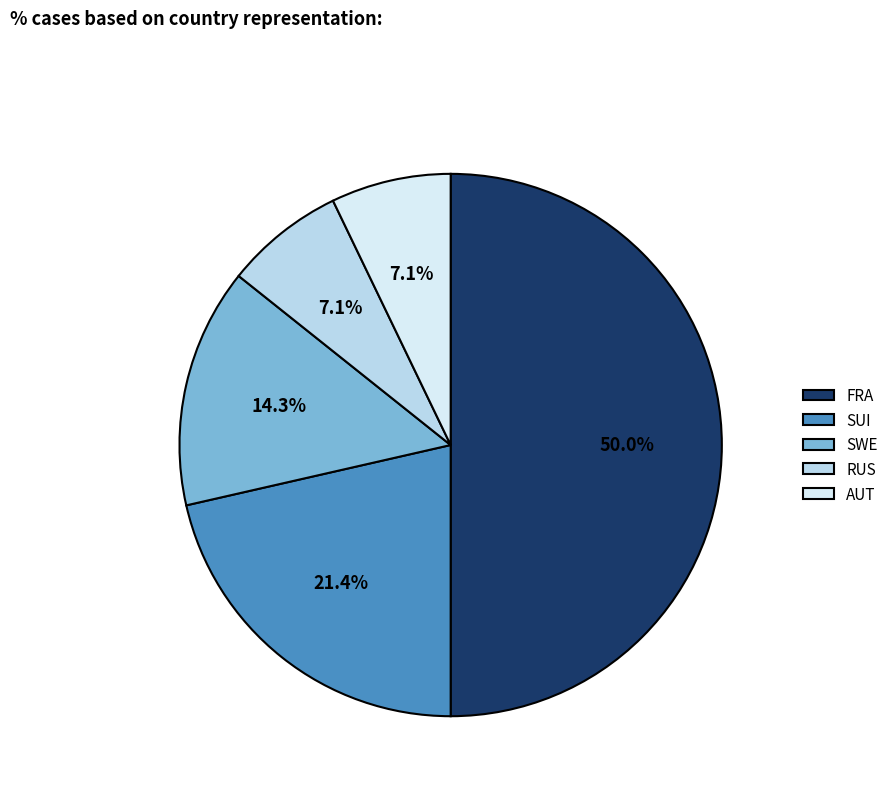

Which has a higher value, FRA or RUS?

FRA